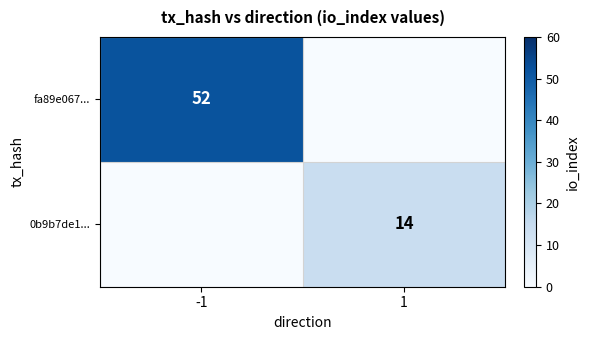

The value of 0b9b7de1... at 1 is 23. True or false?

False